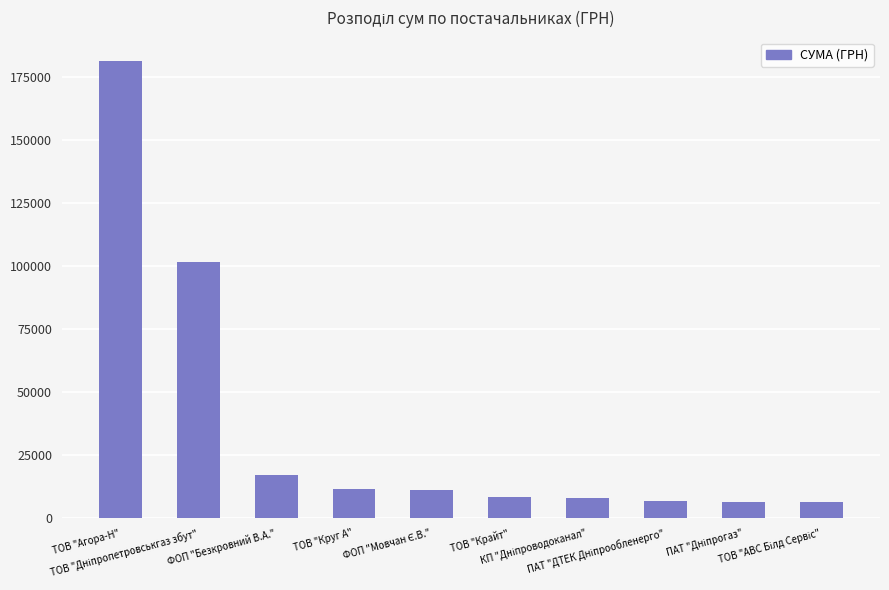

What is the value of the 4th bar from the left?

11731.6